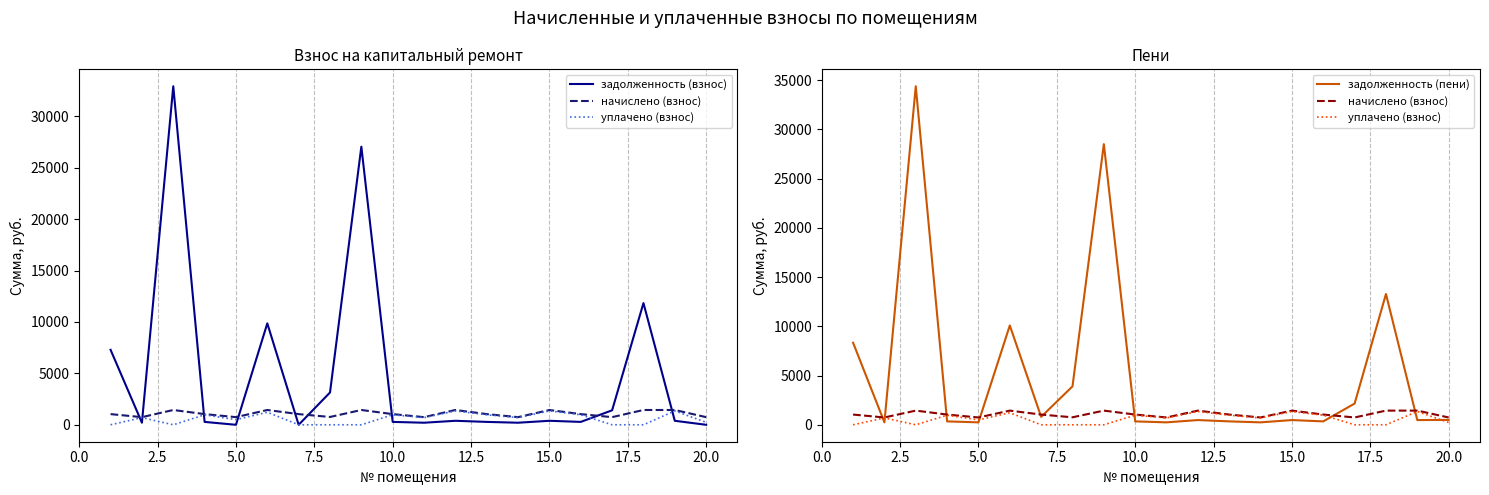

How many positive values does the задолженность (взнос) series have?

17